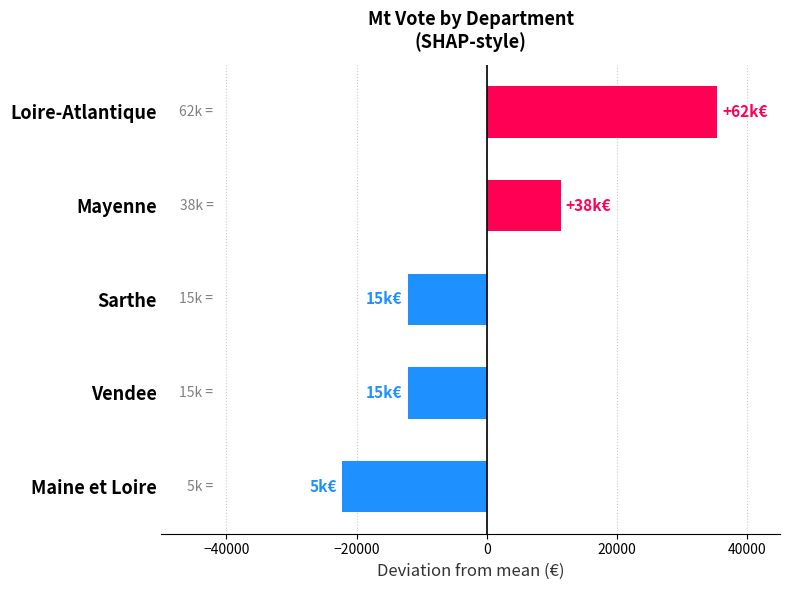

What is the maximum value shown in the chart?

35300